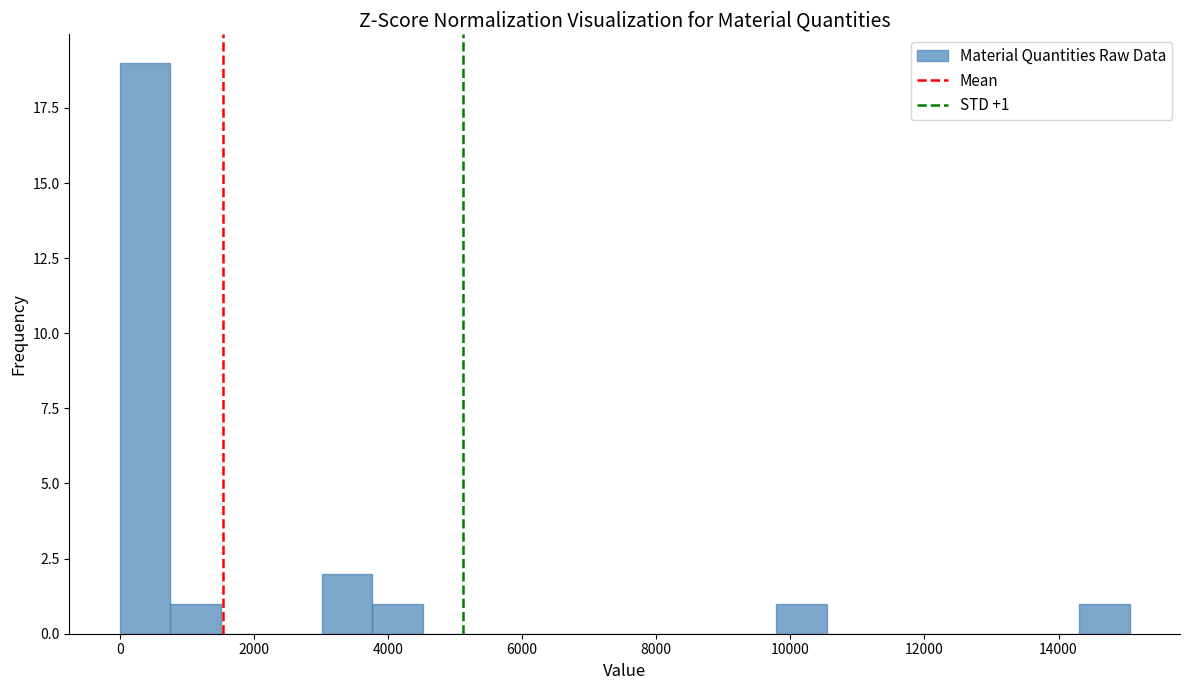

Around what value on the x-axis is the tallest bar? Give the approximate position of its centre, as read against the axis.

400